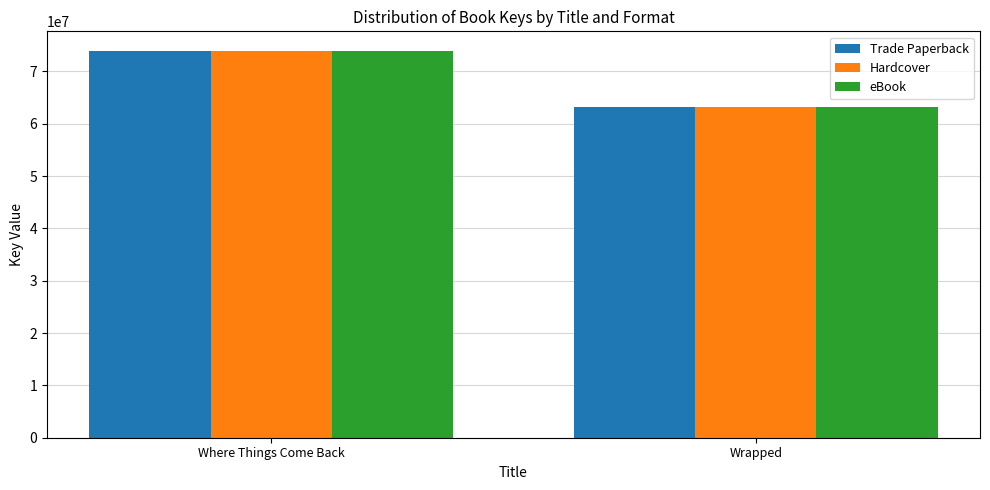

List the labels in order of Hardcover value, largest first.

Where Things Come Back, Wrapped